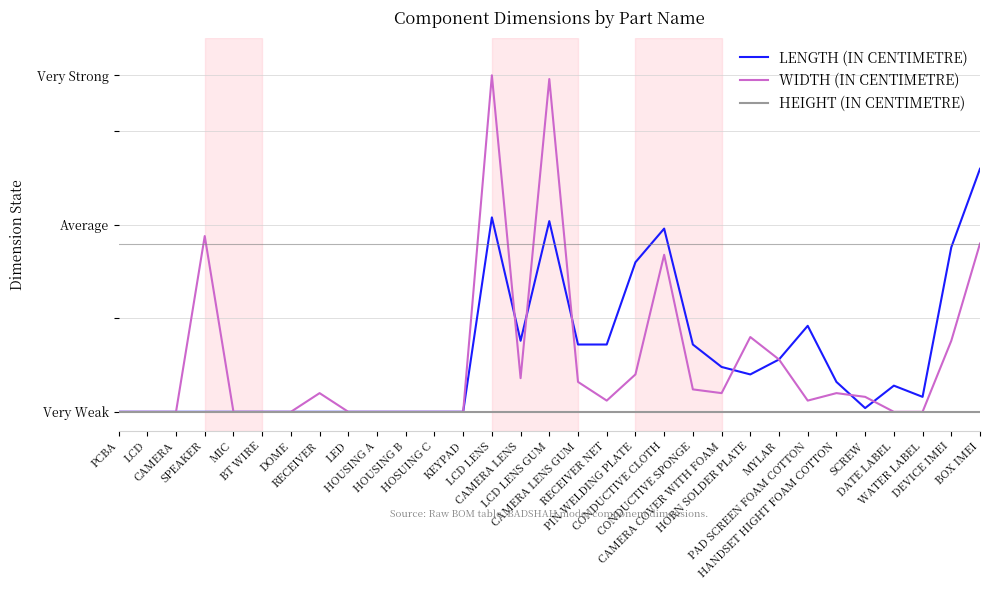

True or false: WIDTH (IN CENTIMETRE) has a value of 0 at DATE LABEL.

True